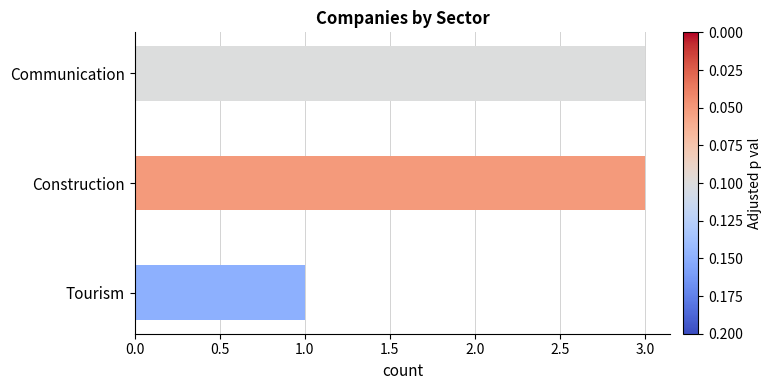

What is the approximate value at Communication?

3